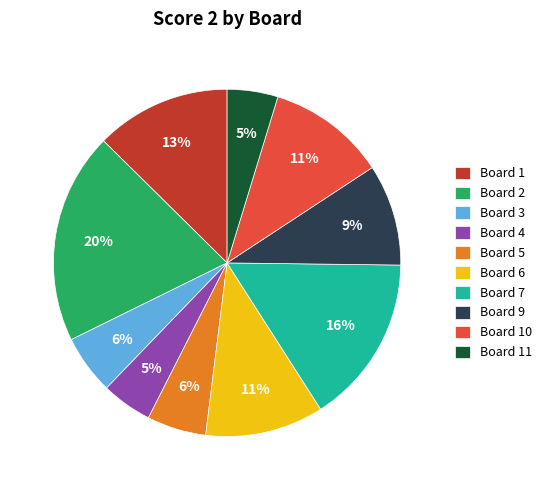

Is it true that Board 10 is 25% of the pie?

False